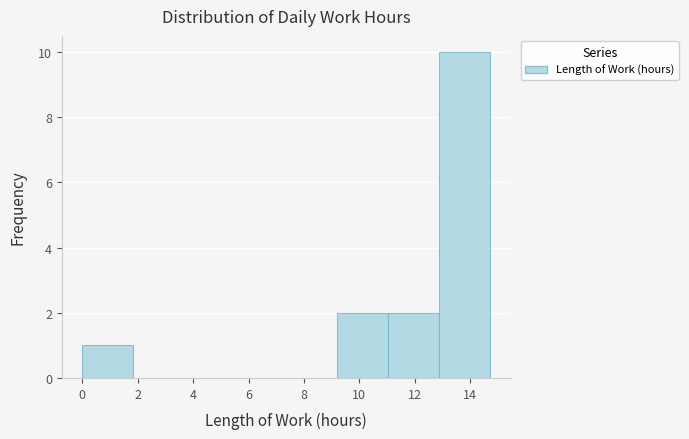

Over which range of the x-axis is the bar tallest?

12.88 to 14.72